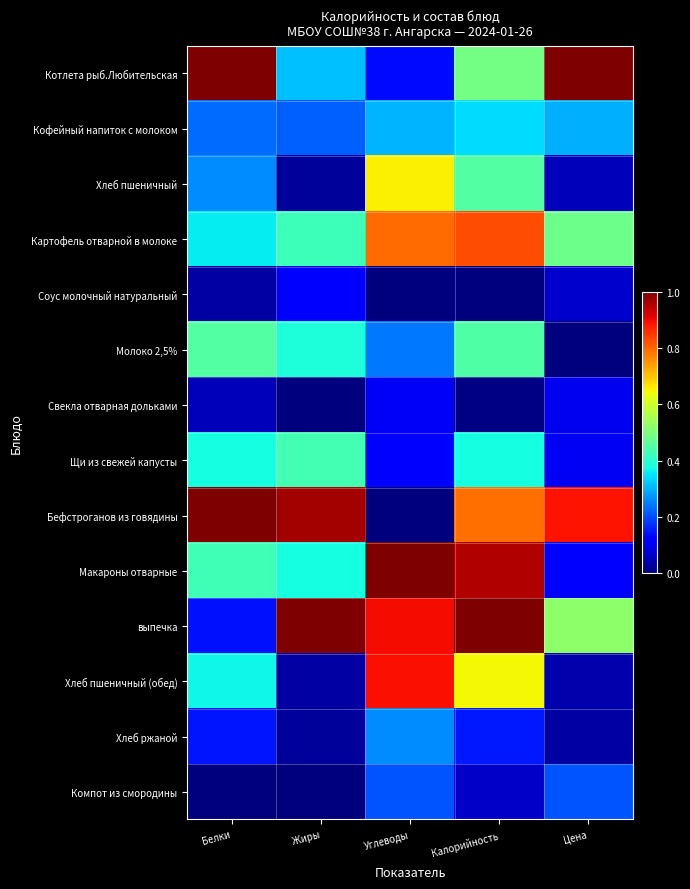

Reading left to right, extract all data points from this chart.

Котлета рыб.Любительская: Белки=1.0	Жиры=0.3	Углеводы=0.1	Калорийность=0.5	Цена=1.0
Кофейный напиток с молоком: Белки=0.2	Жиры=0.2	Углеводы=0.3	Калорийность=0.3	Цена=0.3
Хлеб пшеничный: Белки=0.3	Жиры=0.0	Углеводы=0.7	Калорийность=0.5	Цена=0.1
Картофель отварной в молоке: Белки=0.4	Жиры=0.4	Углеводы=0.8	Калорийность=0.8	Цена=0.5
Соус молочный натуральный: Белки=0.0	Жиры=0.1	Углеводы=0.0	Калорийность=0.0	Цена=0.1
Молоко 2,5%: Белки=0.5	Жиры=0.4	Углеводы=0.2	Калорийность=0.4	Цена=0.0
Свекла отварная дольками: Белки=0.1	Жиры=0.0	Углеводы=0.1	Калорийность=0.0	Цена=0.1
Щи из свежей капусты: Белки=0.4	Жиры=0.4	Углеводы=0.1	Калорийность=0.4	Цена=0.1
Бефстроганов из говядины: Белки=1.0	Жиры=1.0	Углеводы=0.0	Калорийность=0.8	Цена=0.9
Макароны отварные: Белки=0.4	Жиры=0.4	Углеводы=1.0	Калорийность=1.0	Цена=0.1
выпечка: Белки=0.1	Жиры=1.0	Углеводы=0.9	Калорийность=1.0	Цена=0.5
Хлеб пшеничный (обед): Белки=0.4	Жиры=0.0	Углеводы=0.9	Калорийность=0.6	Цена=0.0
Хлеб ржаной: Белки=0.1	Жиры=0.0	Углеводы=0.3	Калорийность=0.2	Цена=0.0
Компот из смородины: Белки=0.0	Жиры=0.0	Углеводы=0.2	Калорийность=0.1	Цена=0.2